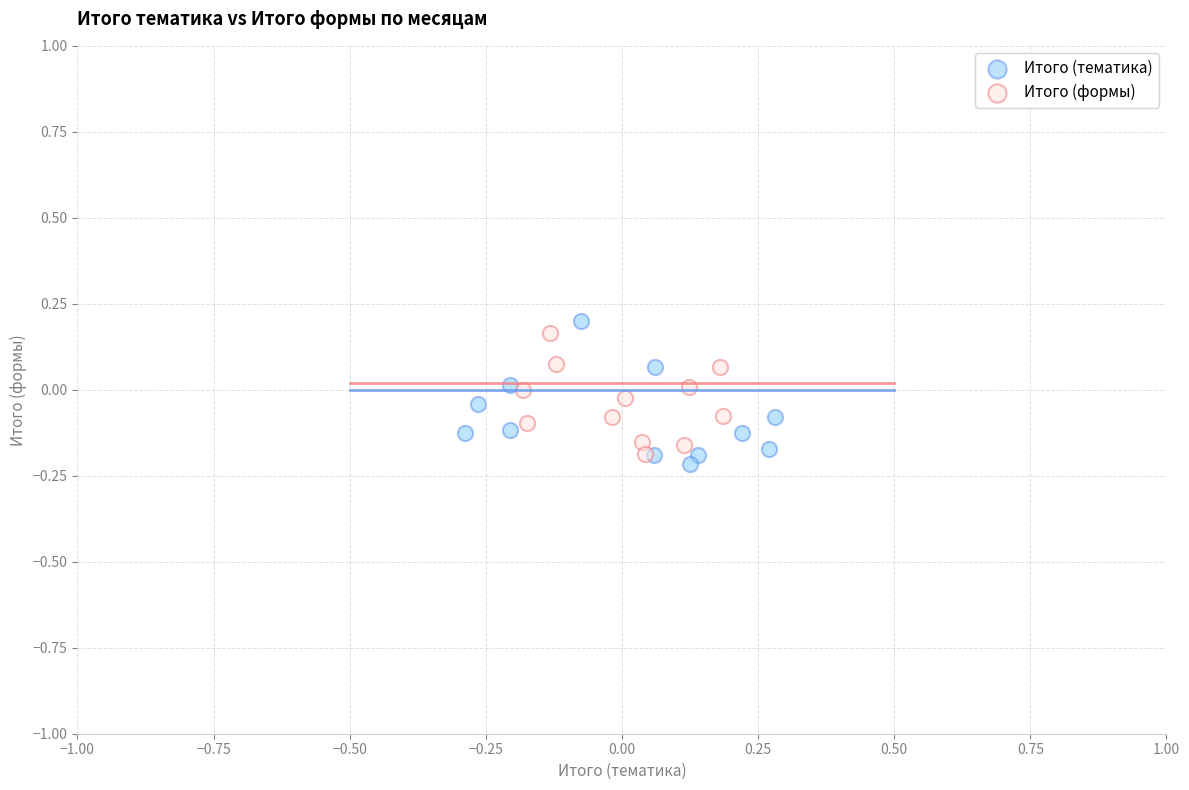

Which series reaches the maximum Y coordinate?

Итого (тематика)